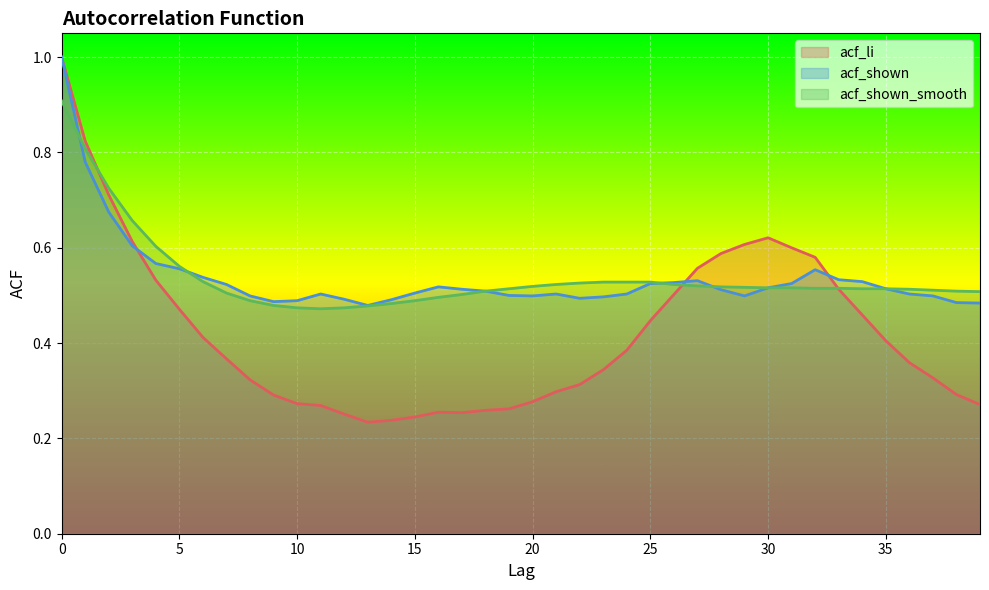

How many acf_shown values are between 0 and 1?

40